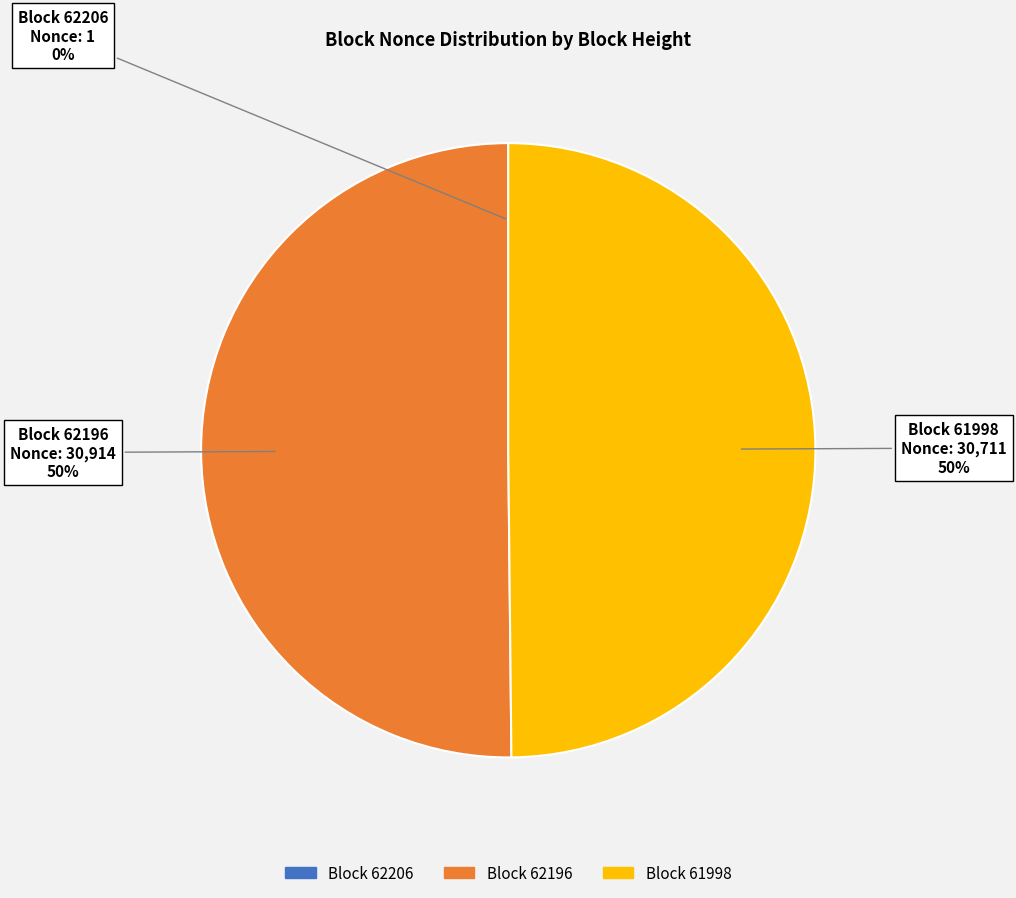

To the nearest percent, what is the average slice percentage?

33%